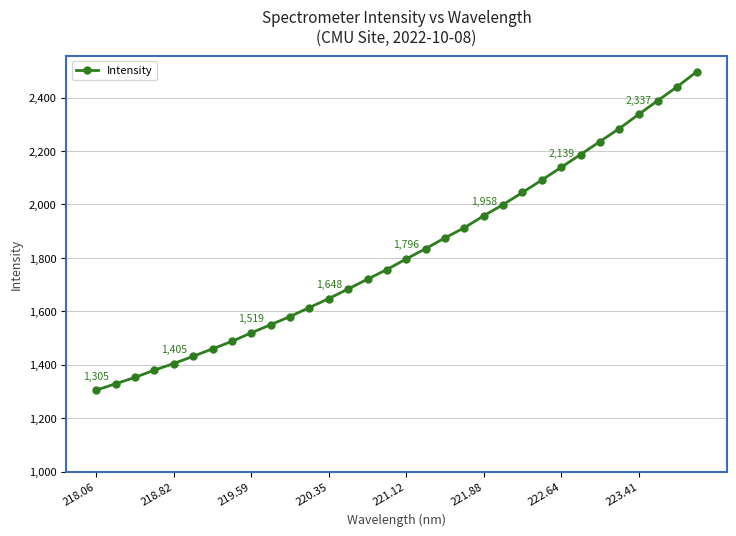

What is the minimum value shown in the chart?

1304.8